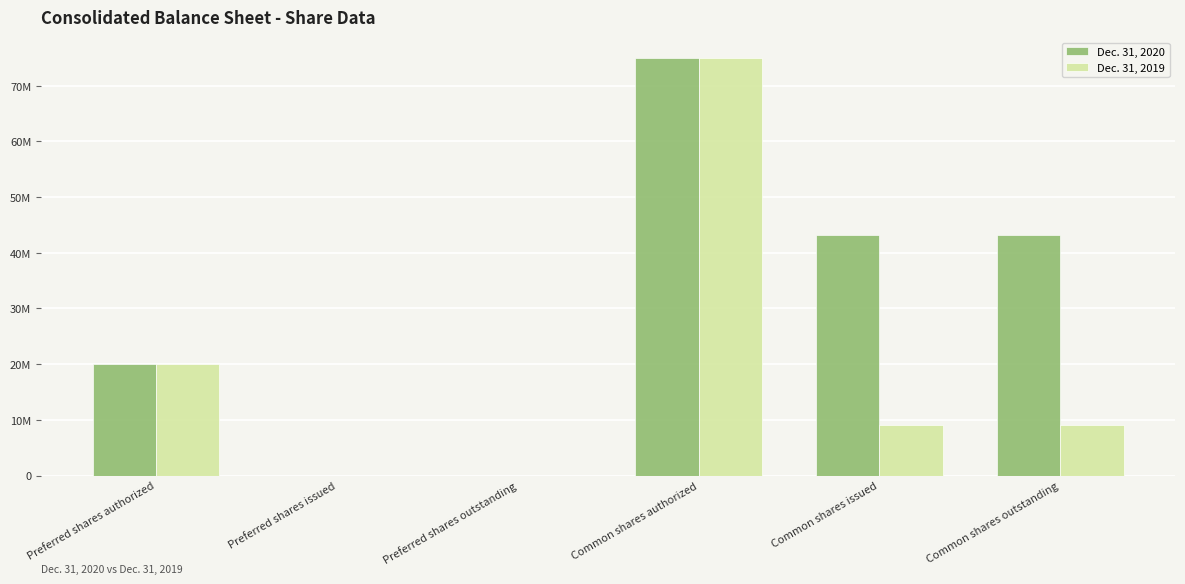

Reading left to right, list all the values displayed in this chart.

Dec. 31, 2020: Preferred shares authorized=20000000	Preferred shares issued=0	Preferred shares outstanding=0	Common shares authorized=75000000	Common shares issued=43205221	Common shares outstanding=43205221
Dec. 31, 2019: Preferred shares authorized=20000000	Preferred shares issued=0	Preferred shares outstanding=0	Common shares authorized=75000000	Common shares issued=9120078	Common shares outstanding=9120078